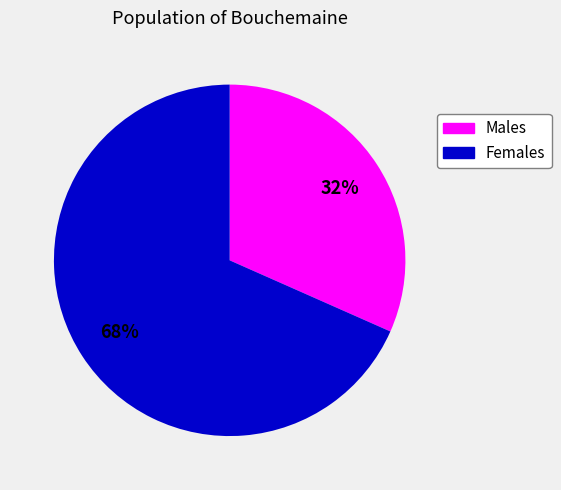

Is there any slice that represents more than half of the pie?

Yes